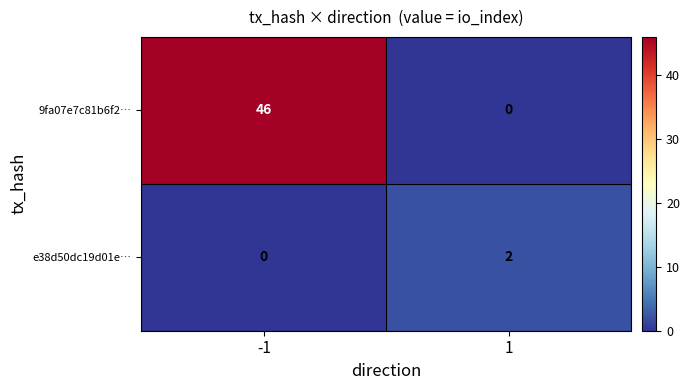

At which category does the chart reach its peak across all series?

-1